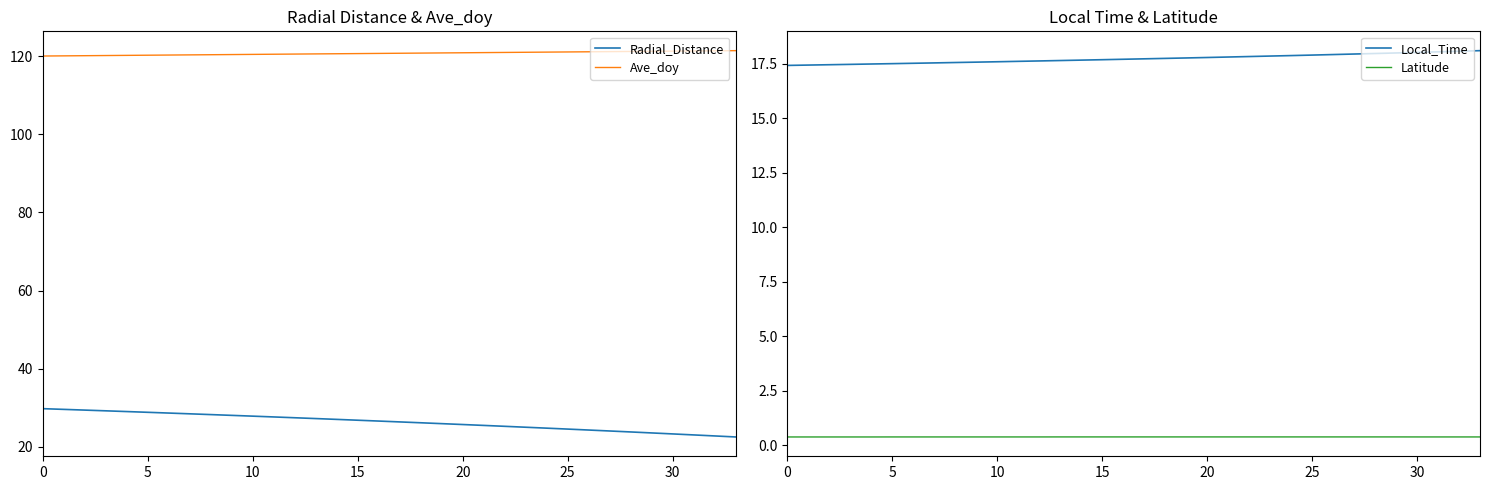

What is the value of the Local_Time point at the 34th from the left?

18.1